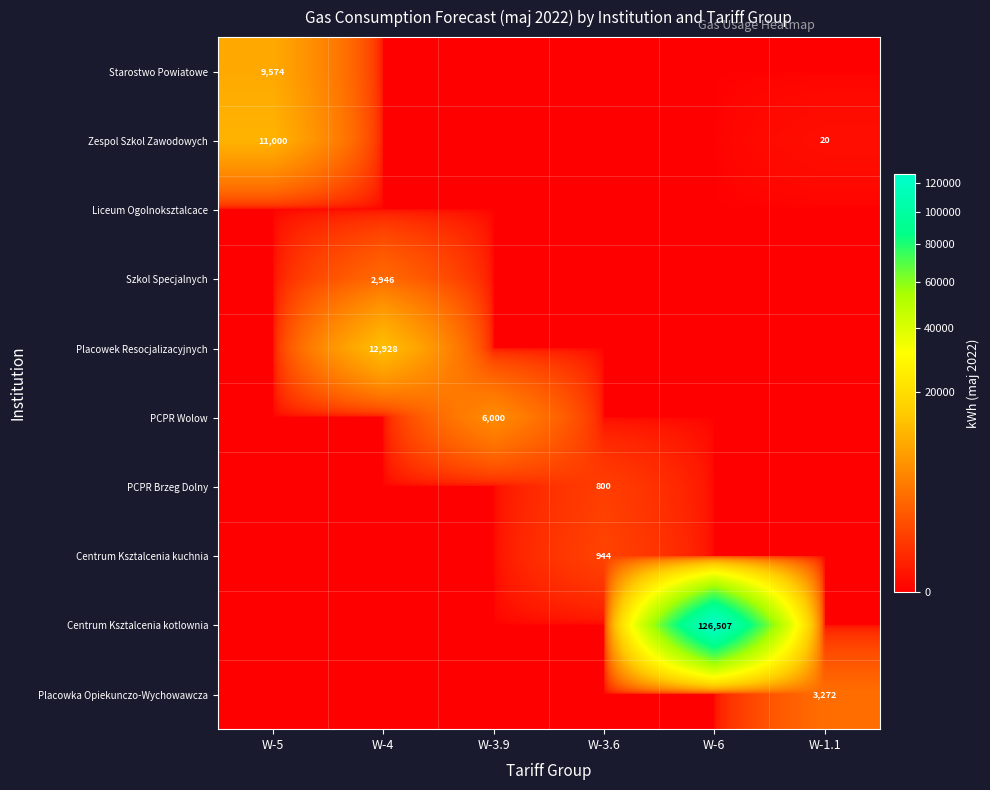

The value of Zespol Szkol Zawodowych at W-1.1 is 26. True or false?

False